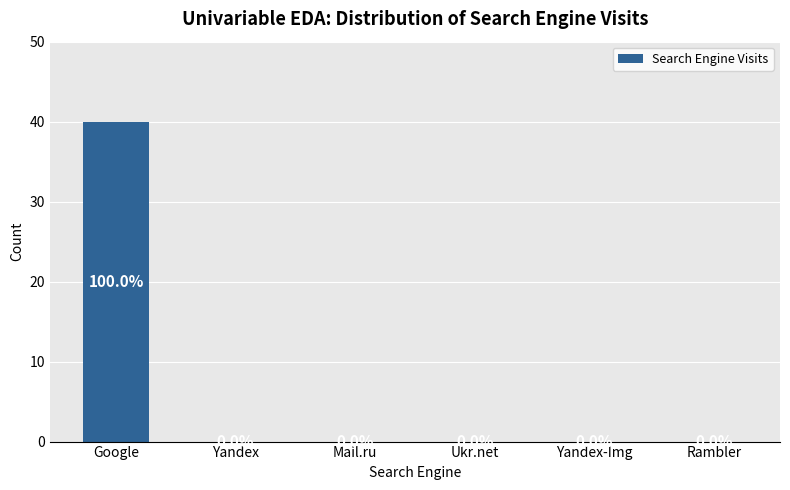

Reading right to left, extract all data points from this chart.

Rambler=0	Yandex-Img=0	Ukr.net=0	Mail.ru=0	Yandex=0	Google=40